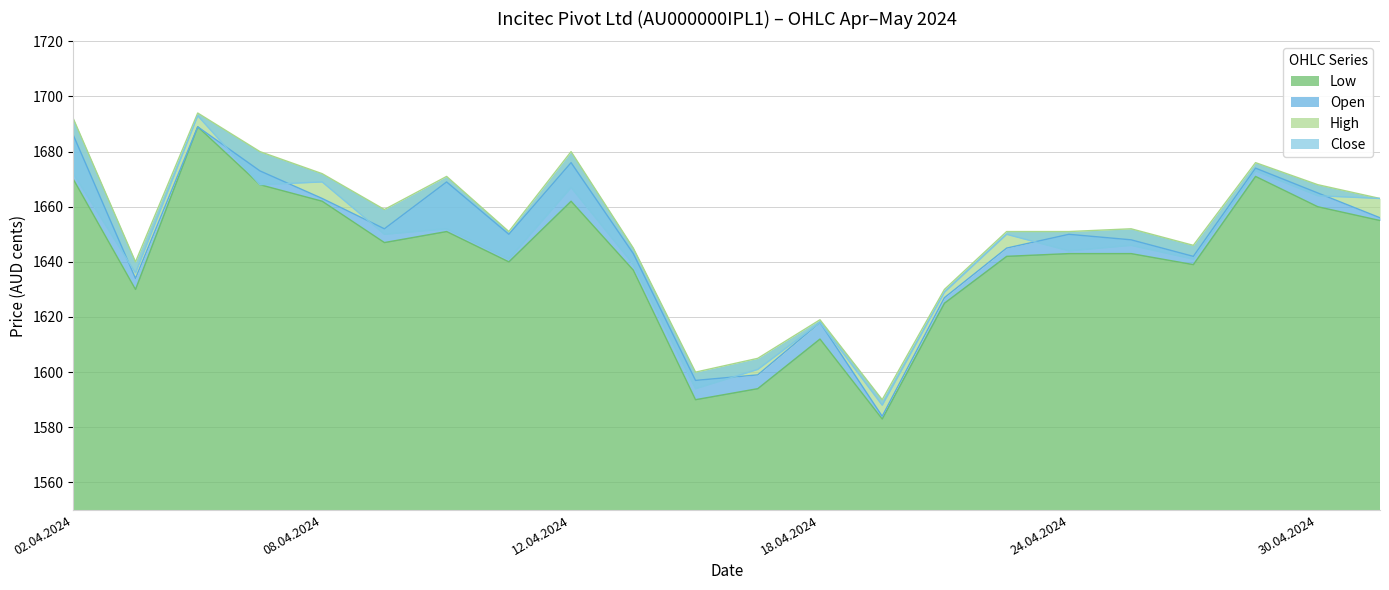

At which category is the sum across all series the highest?

04.04.2024